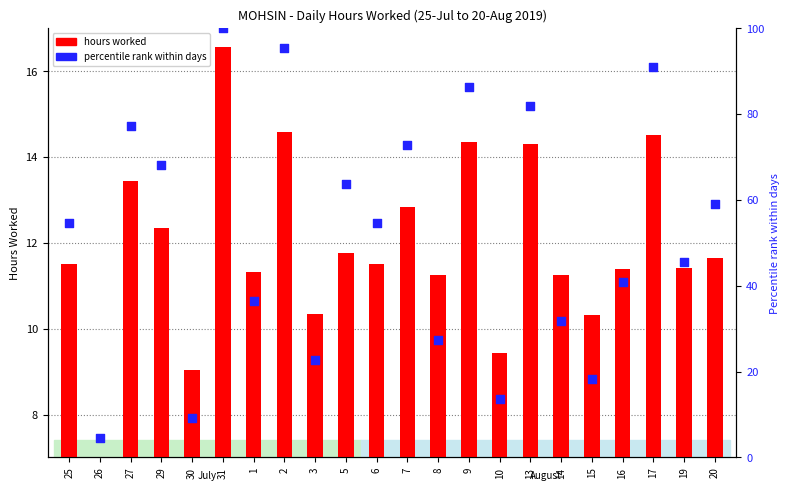

Which series reaches the maximum Y coordinate?

percentile rank within days